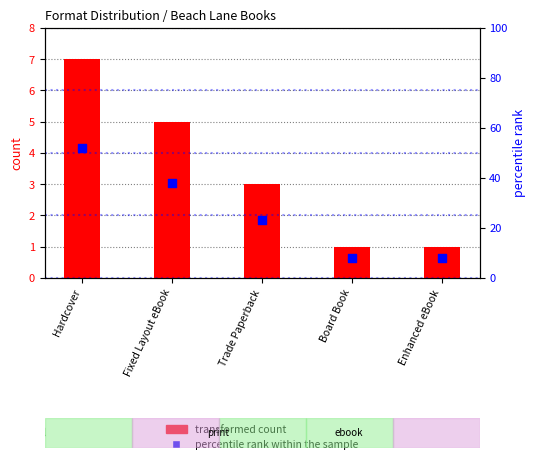

What are all the series names shown in the legend?

transformed count, percentile rank within the sample